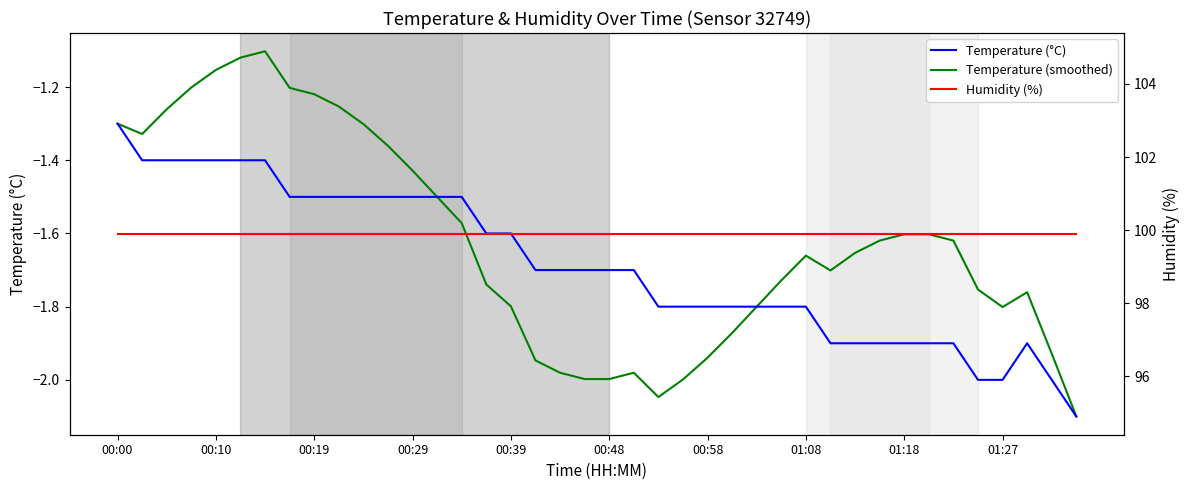

True or false: Humidity (%) and Temperature (°C) intersect in this chart.

False